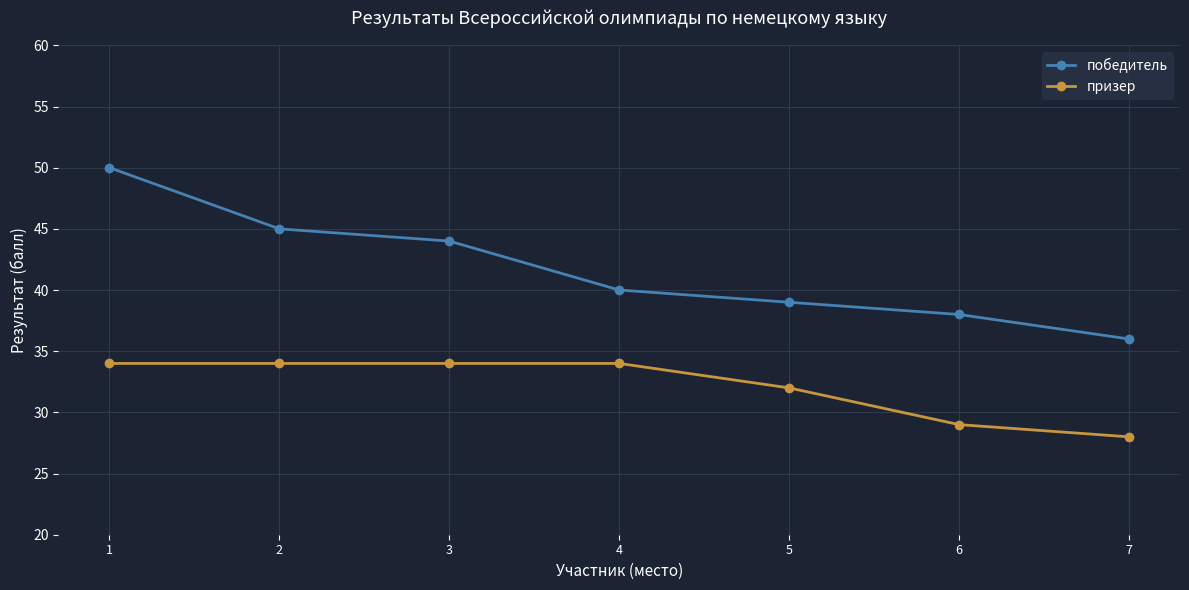

How many lines are shown in the chart?

2